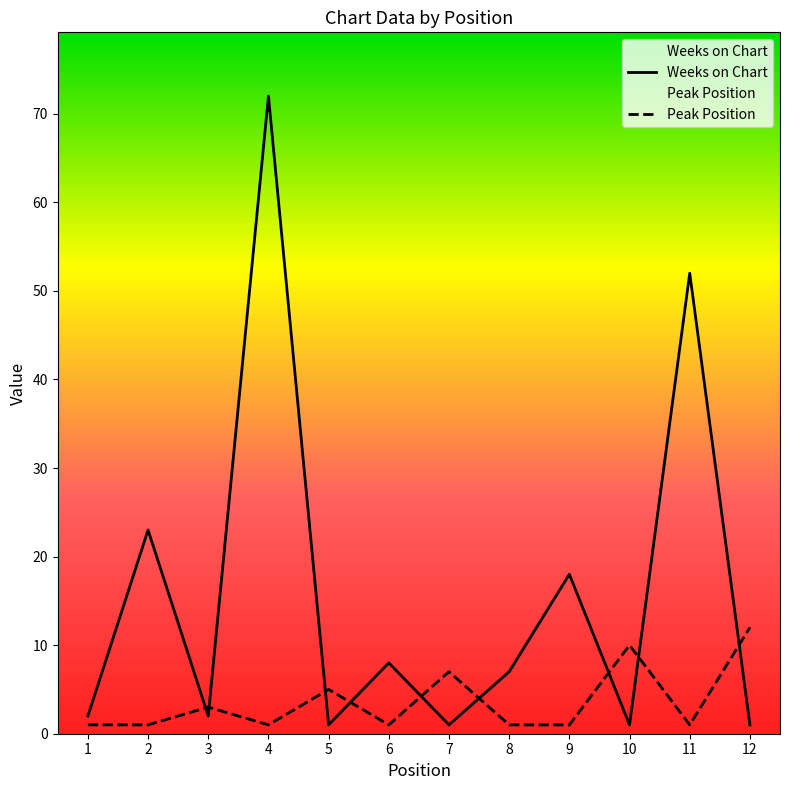

What is the value of the Peak Position point at the 10th from the left?

10